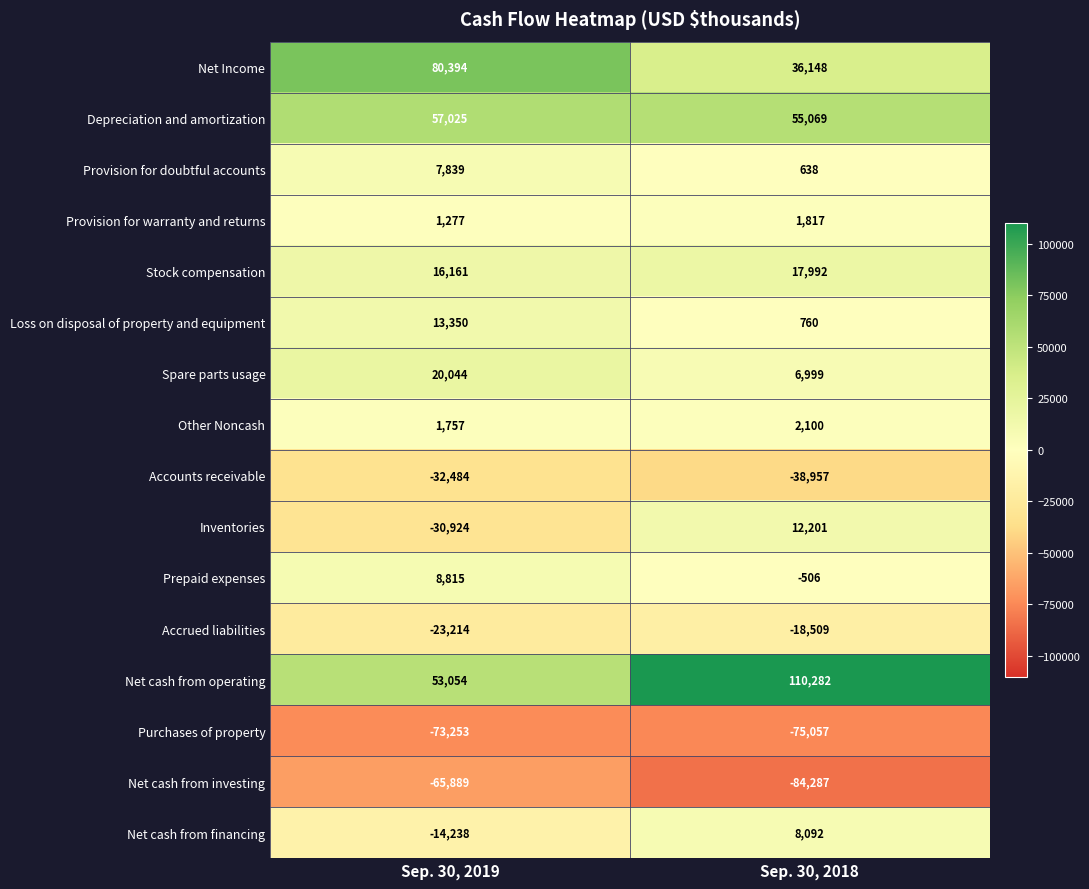

Which series has the widest spread of values?

Net cash from operating